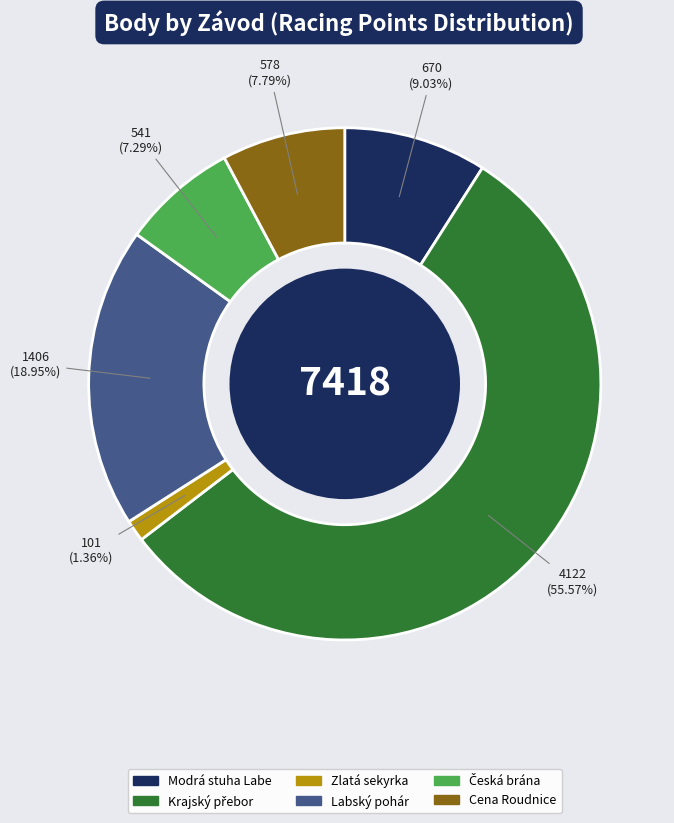

Count the number of slices in the pie.

6